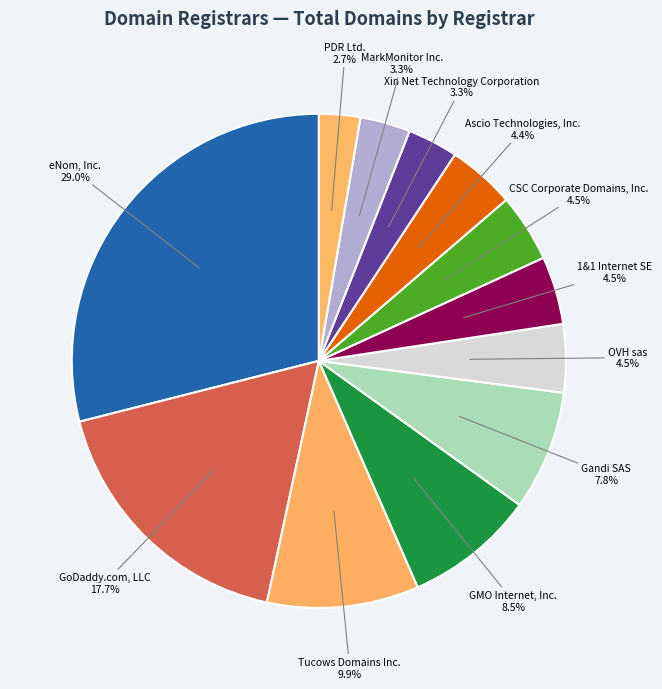

Is it true that Gandi SAS is 2% of the pie?

False